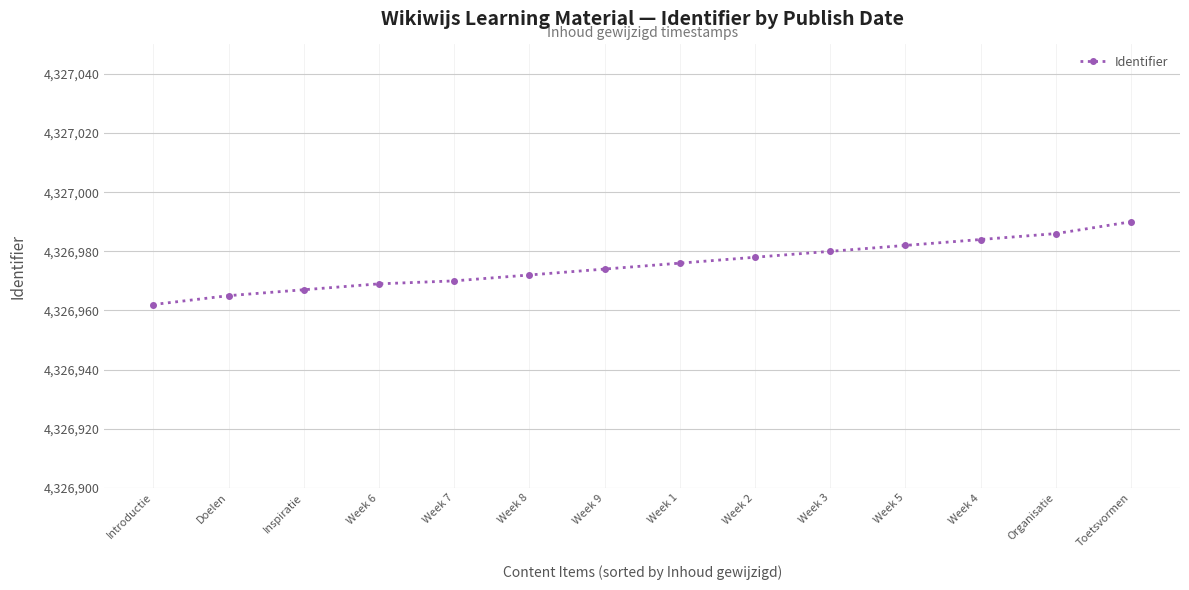

What is the difference between the values at Toetsvormen and Week 7?

20